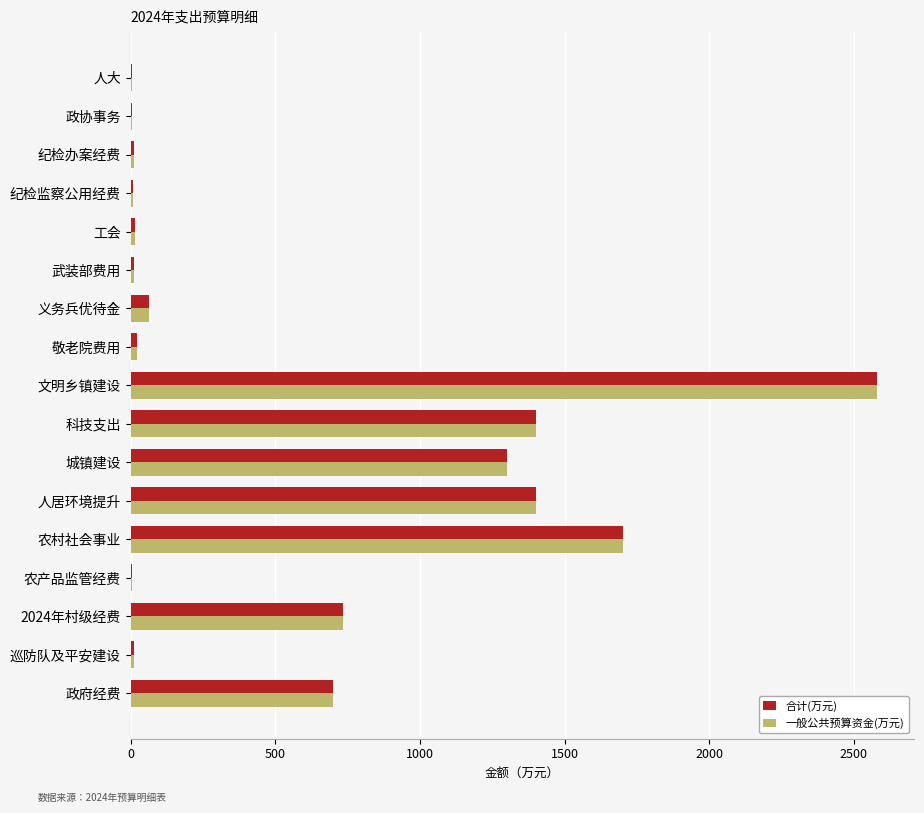

What is the approximate value of 一般公共预算资金(万元) at 文明乡镇建设?

2579.0